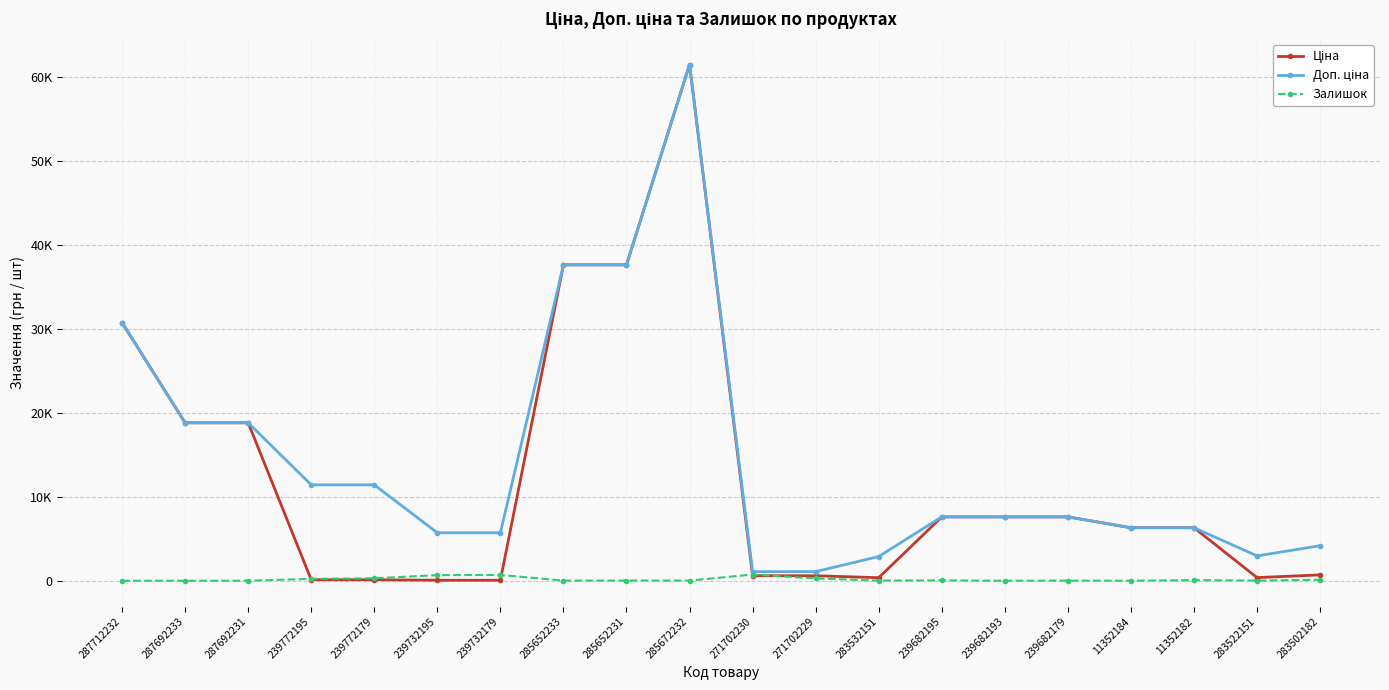

Does the chart display data point markers on the line(s)?

Yes